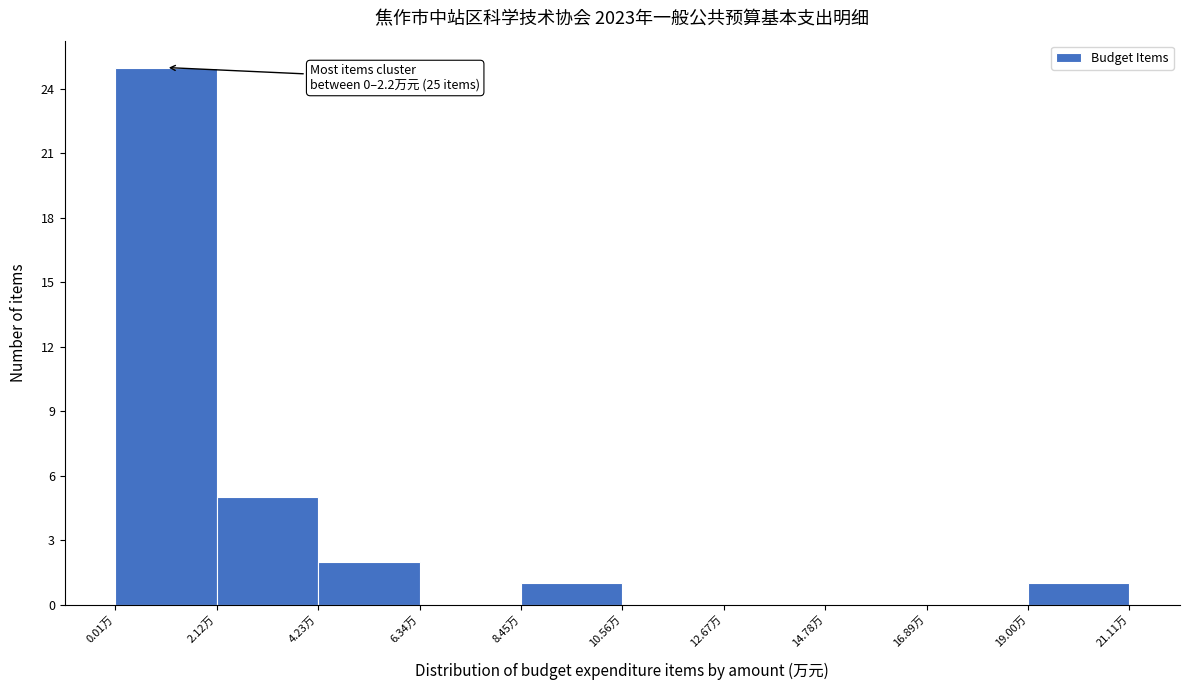

Over which range of the x-axis is the bar tallest?

0.0 to 2.0